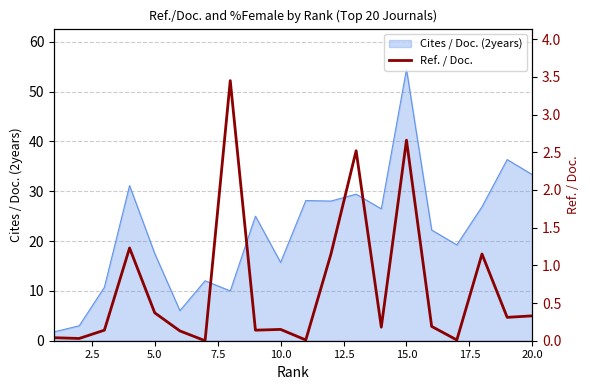

The value of Cites / Doc. (2years) at 10.0 is 9.0. True or false?

False